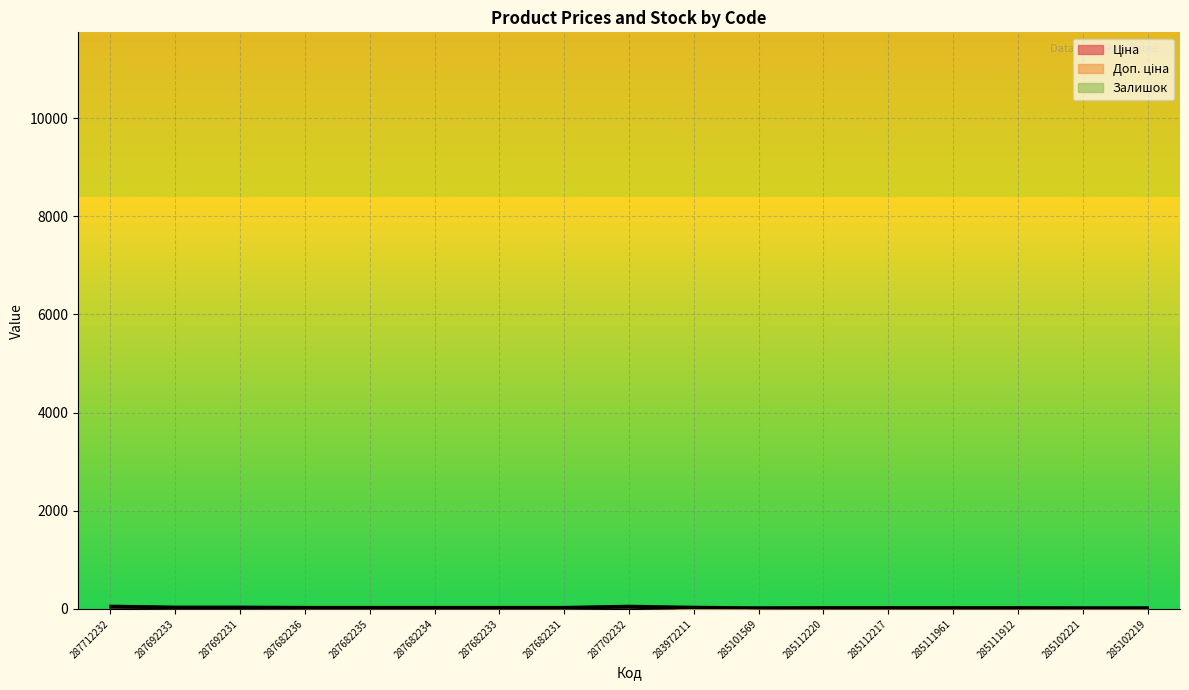

True or false: Ціна and Доп. ціна intersect in this chart.

False